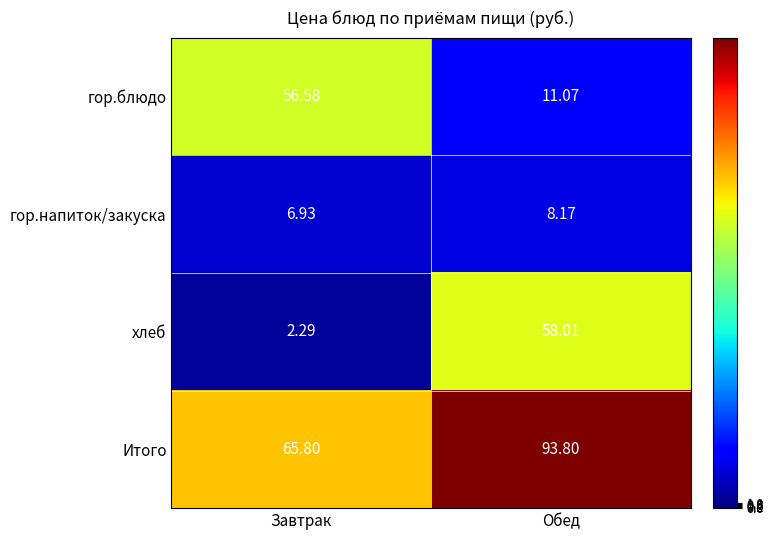

Between Завтрак and Обед, which series saw the biggest shift?

хлеб